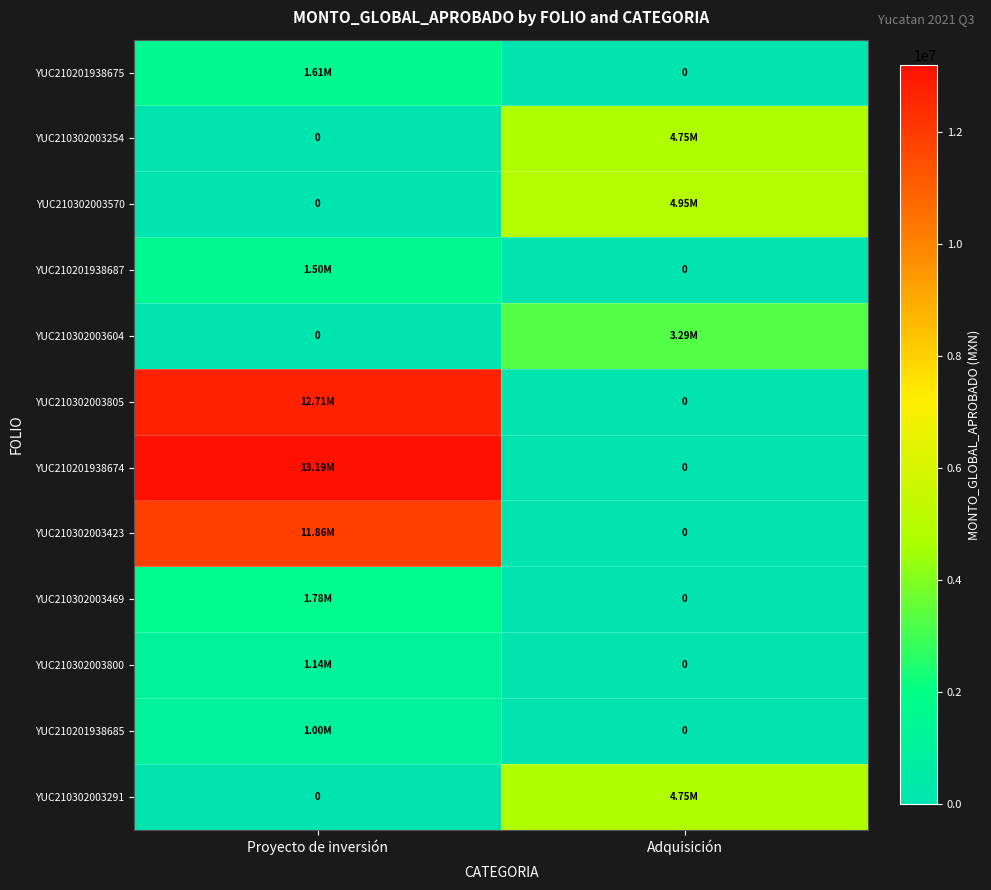

At which label is YUC210302003805 closest to 6353470?

Proyecto de inversión